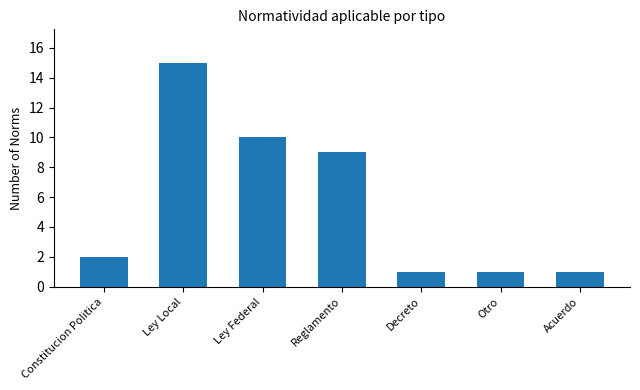

Is it true that the value at Ley Local is 15?

True